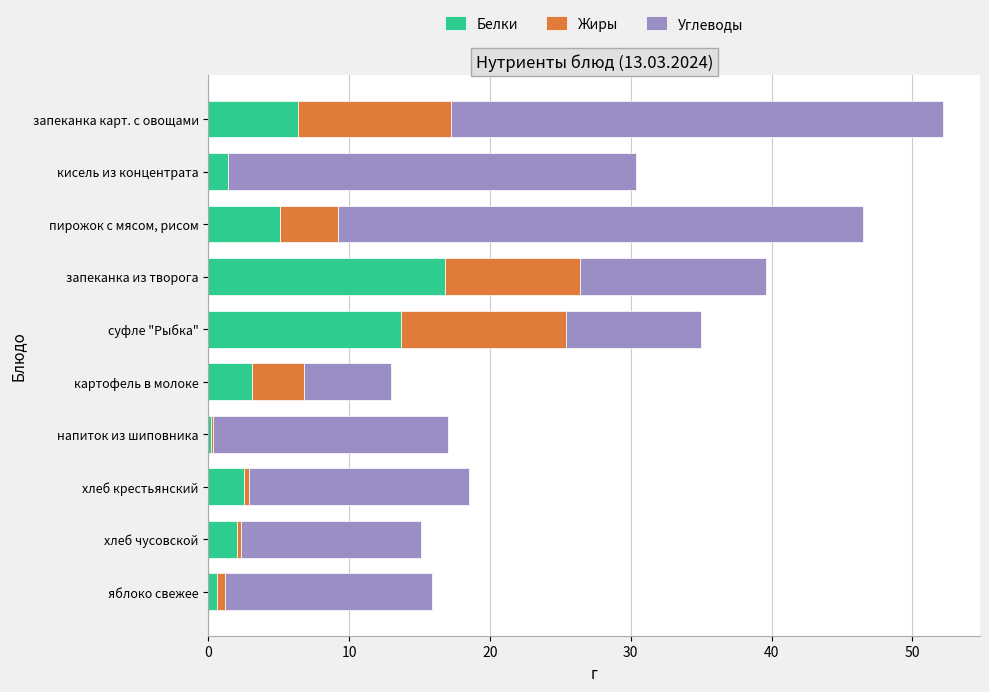

At which label does Белки reach its peak?

запеканка из творога